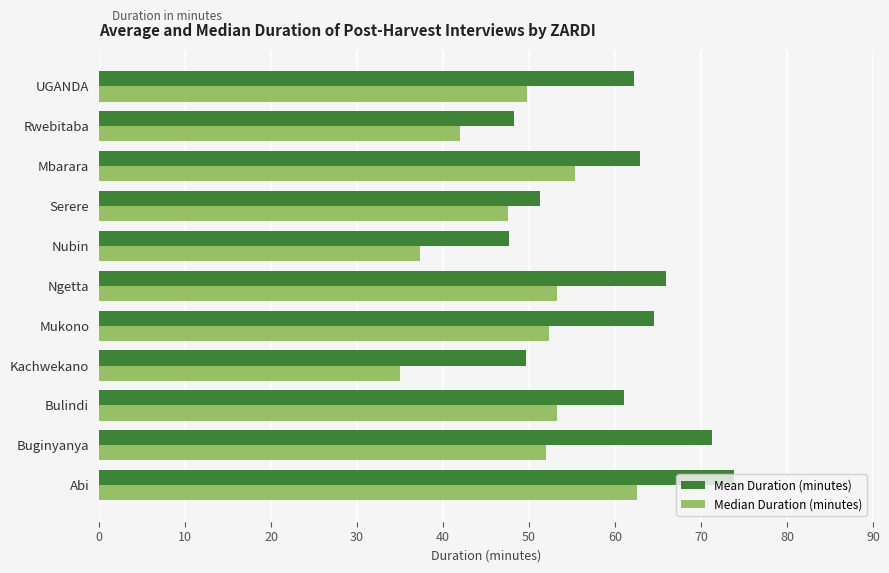

Is it true that Median Duration (minutes) equals 26.9 at Abi?

False